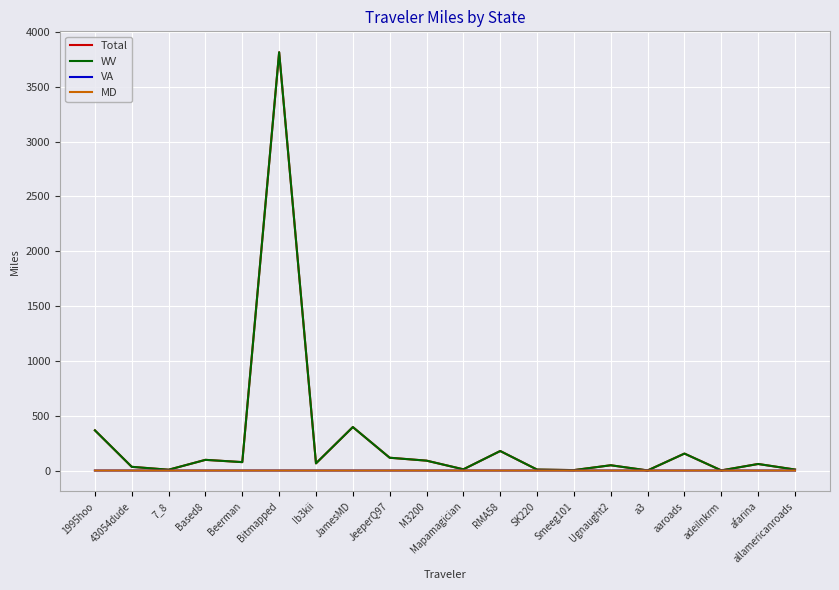

At how many categories does at least one series exceed 489?

1